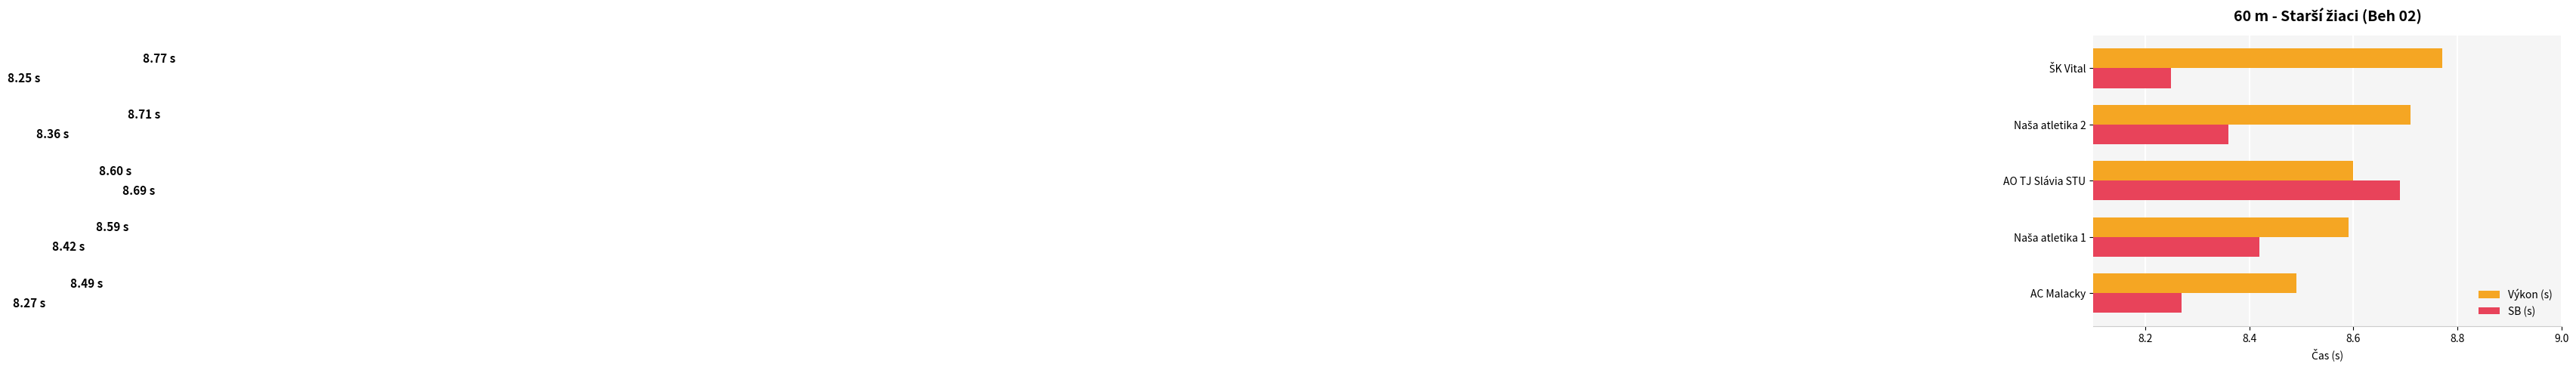

Which series has the widest spread of values?

SB (s)